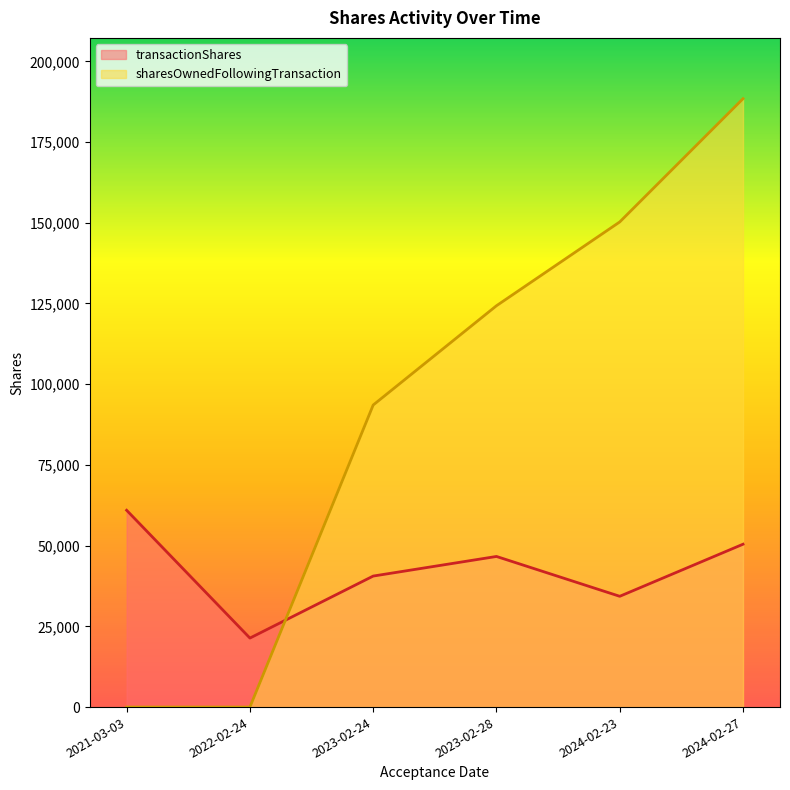

At how many categories does at least one series exceed 159134?

1